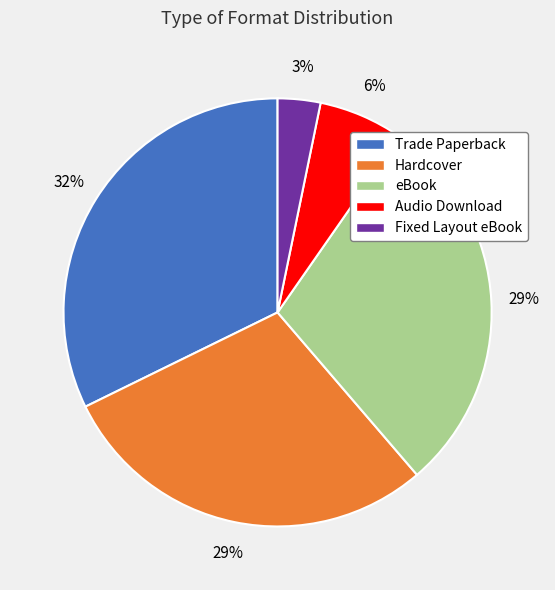

To the nearest percent, what percentage of the pie is Audio Download?

6%